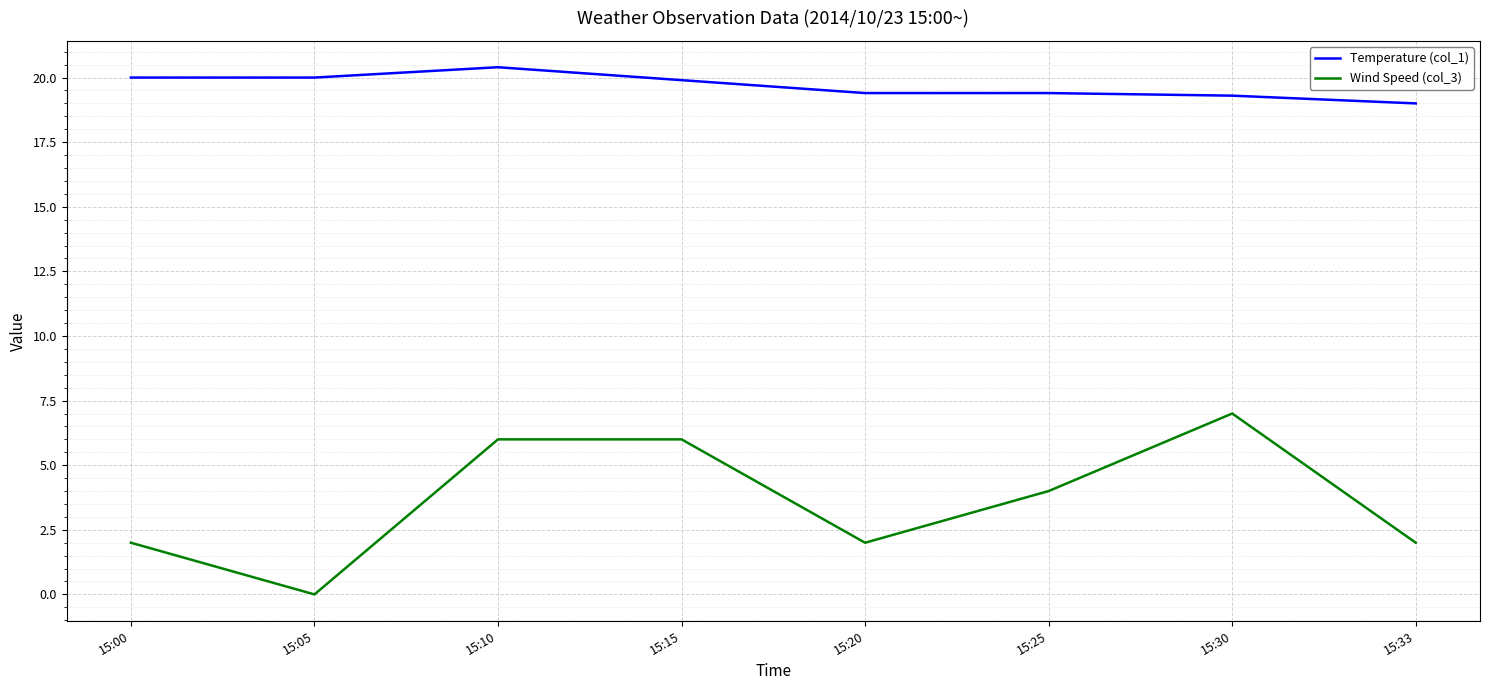

At which label is Temperature (col_1) closest to 19?

15:33